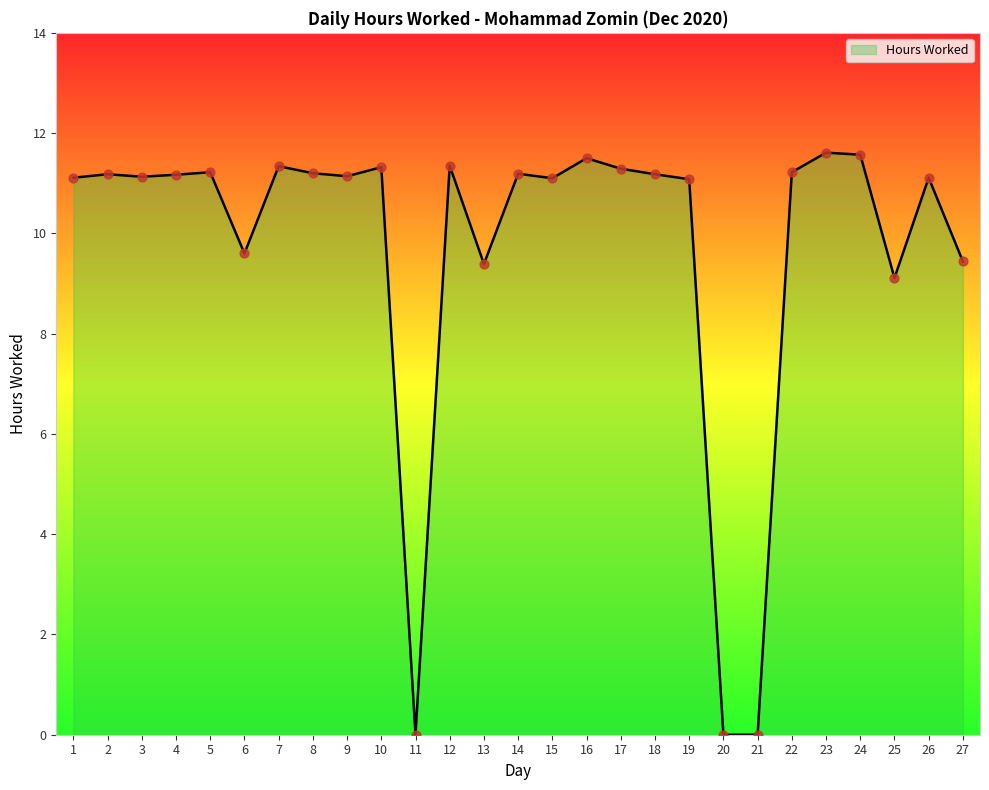

What is the ratio of the value at 19 to the value at 7?

1.0